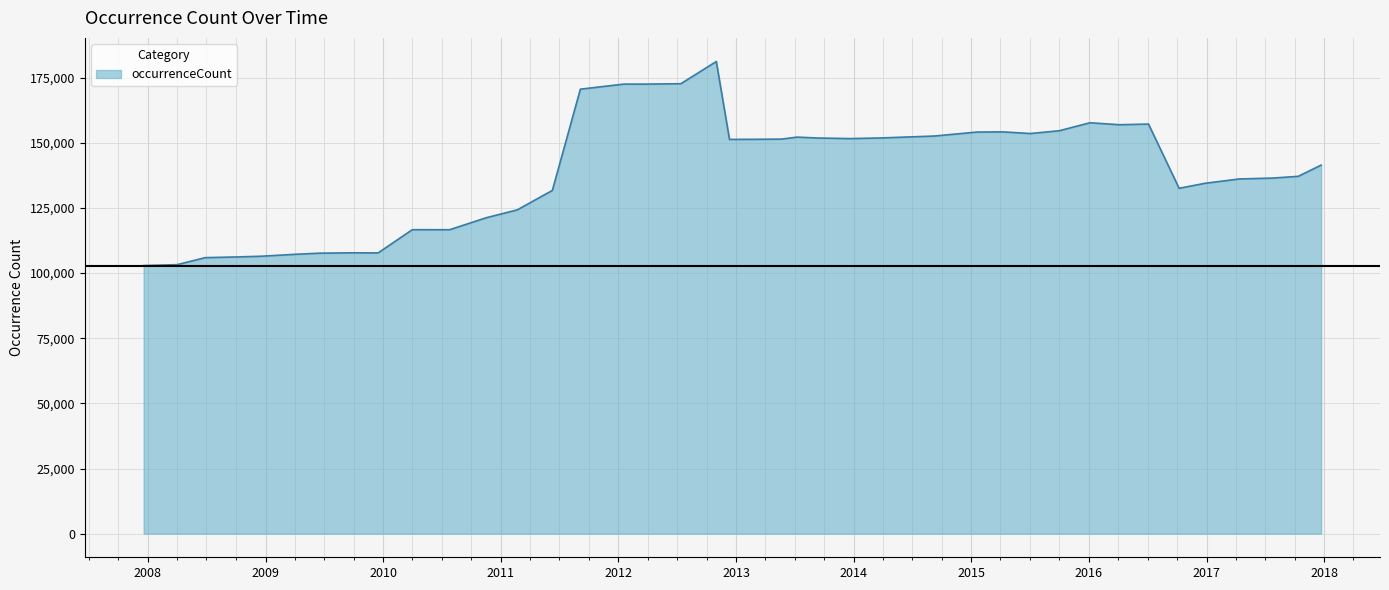

What is the maximum value shown in the chart?

181163